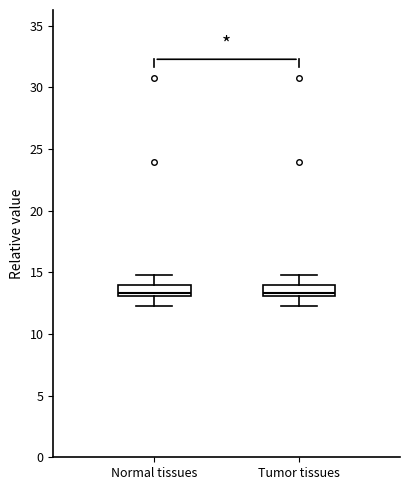

Reading left to right, transcribe this box plot: for each box, give where its median line is, the range the box spans, and where its two whiskers end, as read against the y-axis. The values are not printed on the chart, so give them approximately, as read against the axis.

Normal tissues: median 13.5, box 13.0 to 14.0, whiskers 12.5 to 15.0
Tumor tissues: median 13.5, box 13.0 to 14.0, whiskers 12.5 to 15.0